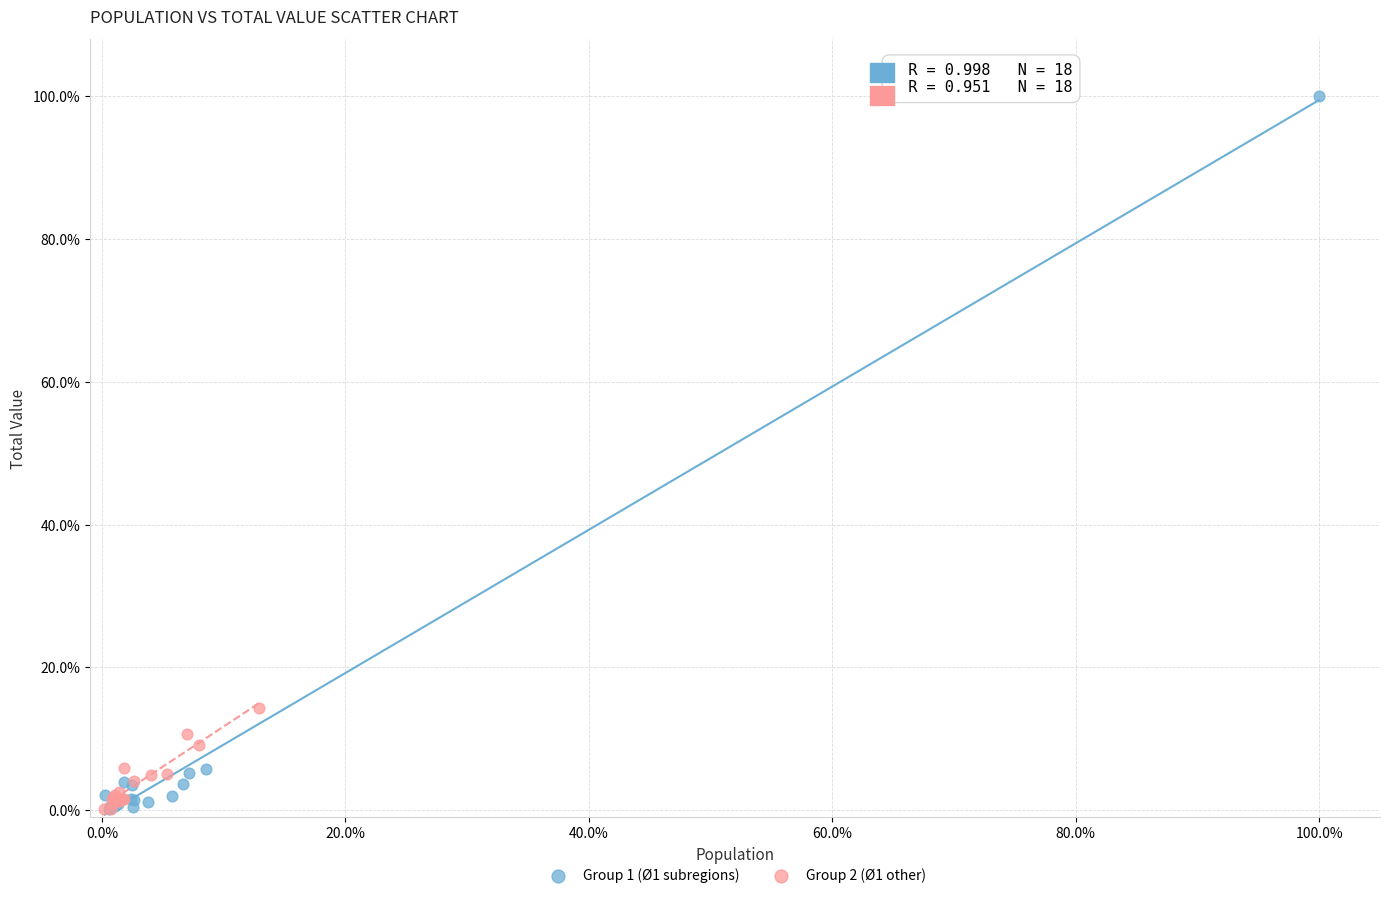

Which series has the widest spread of Y values?

Group 1 (Ø1 subregions)